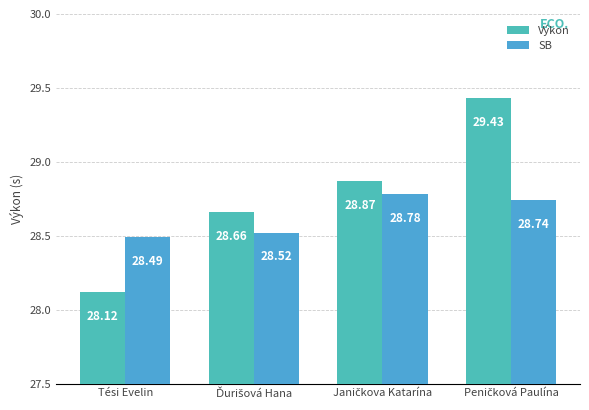

How many SB values are between 28 and 29?

4